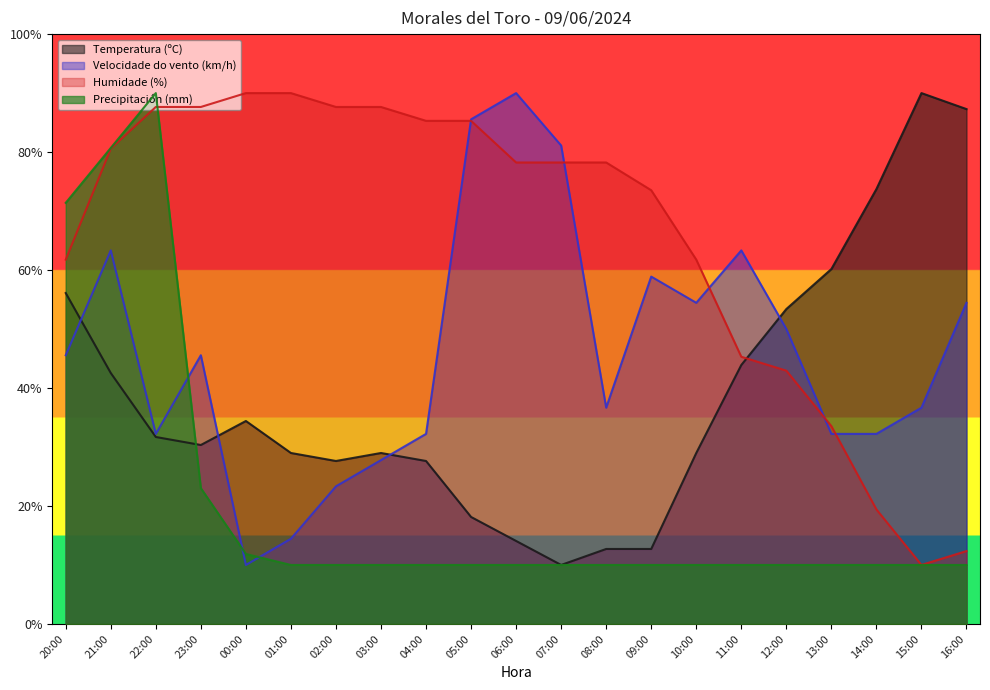

Count the number of data series in this chart.

4